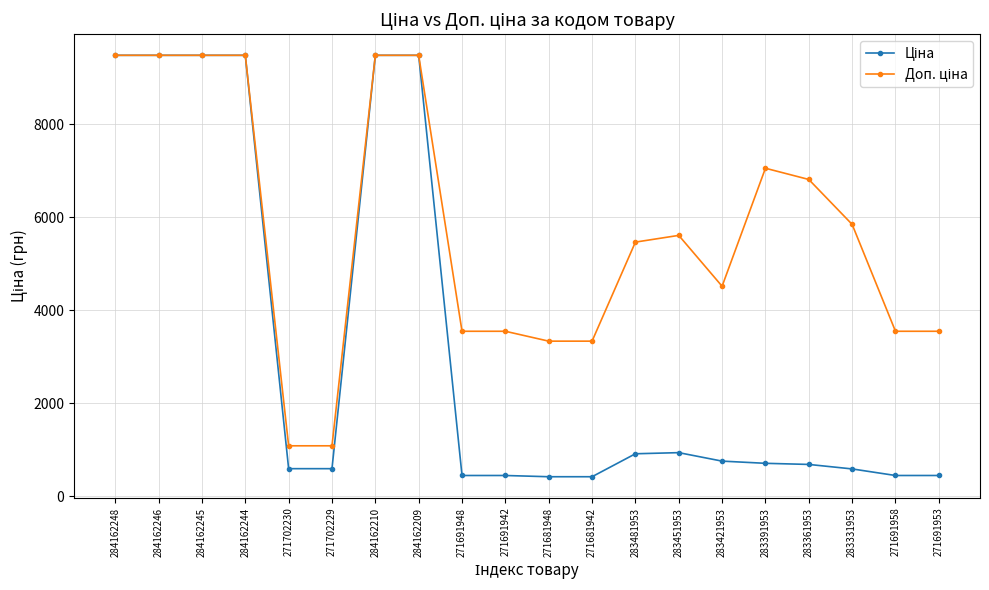

What is the greatest value displayed?

9480.1